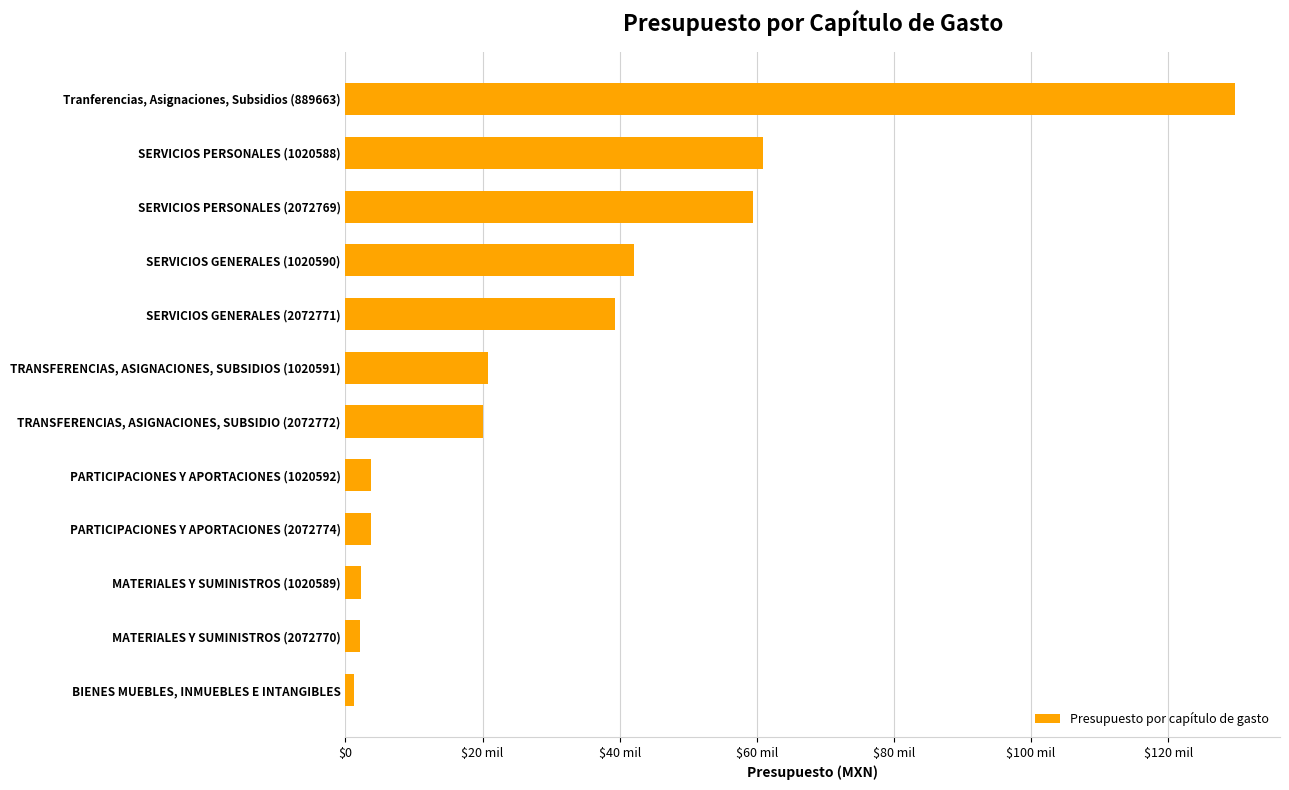

Are the bars horizontal?

Yes